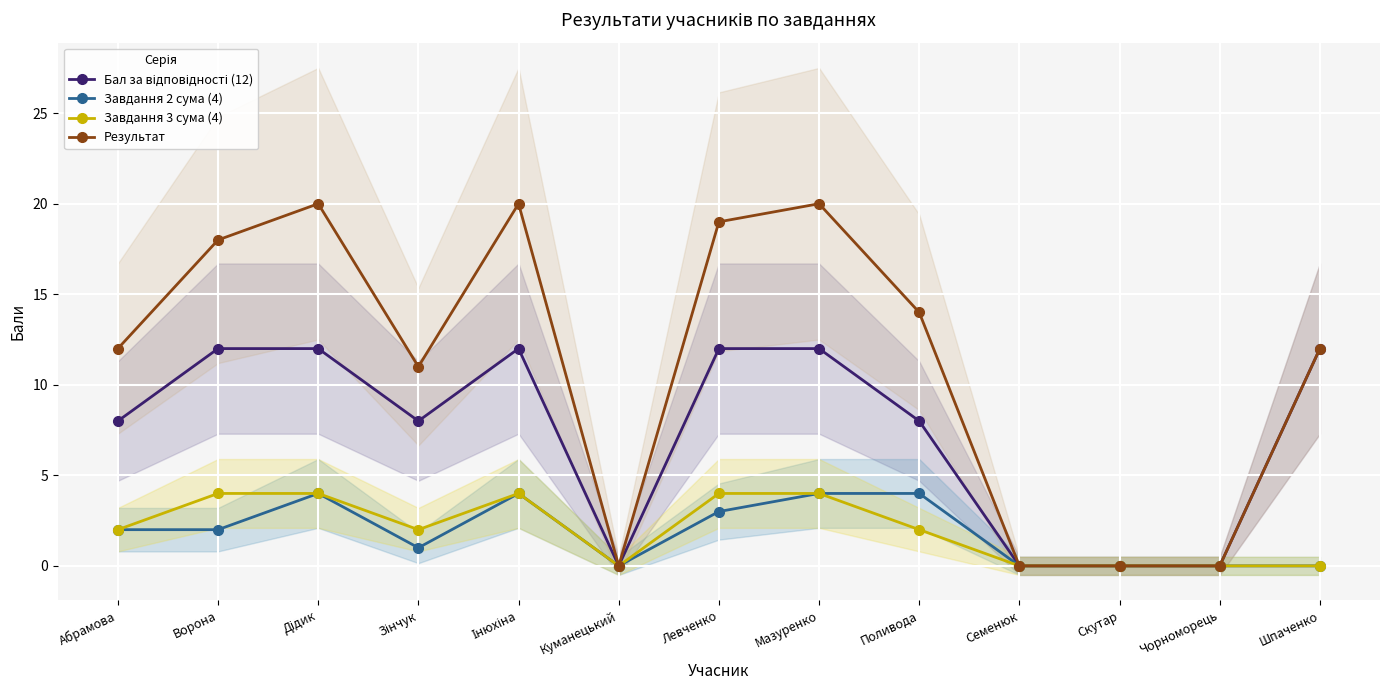

The value of Завдання 2 сума (4) at Левченко is 5. True or false?

False